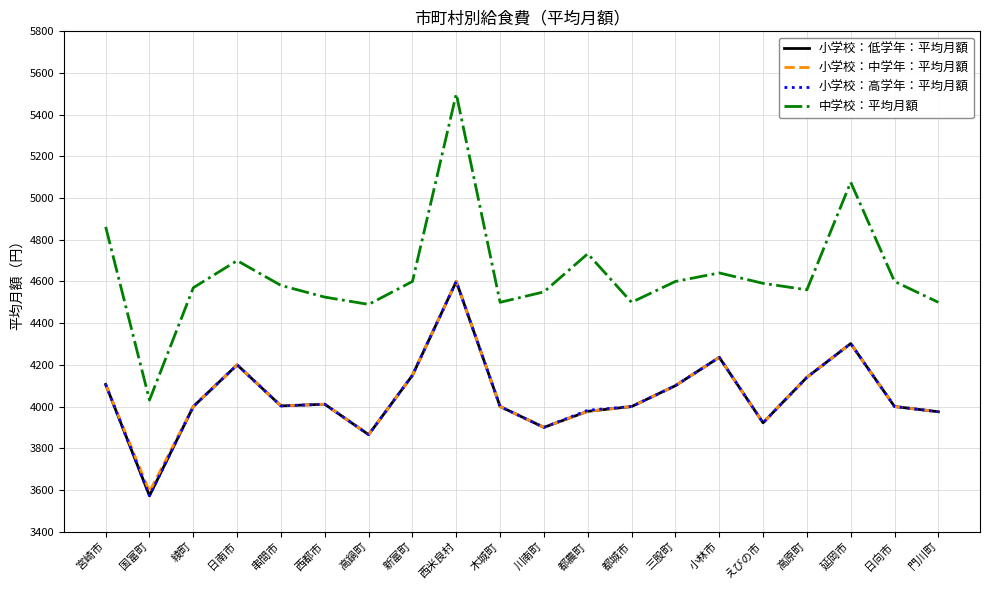

Is it true that 小学校：中学年：平均月額 equals 4150 at 新富町?

True